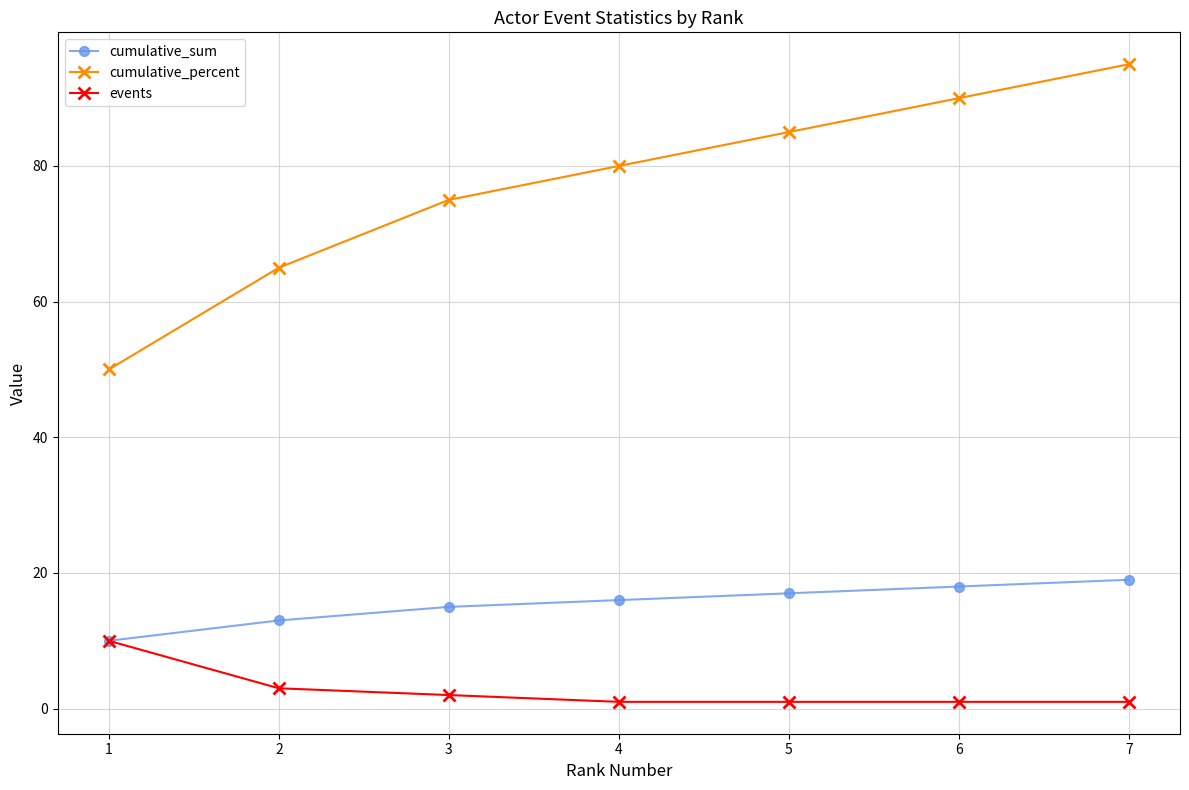

What is the value of the cumulative_percent point at the 2nd from the left?

65